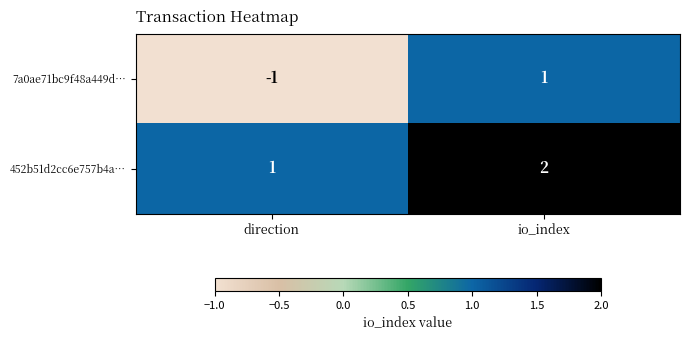

Is it true that 452b51d2cc6e757b4a… equals 2 at io_index?

True